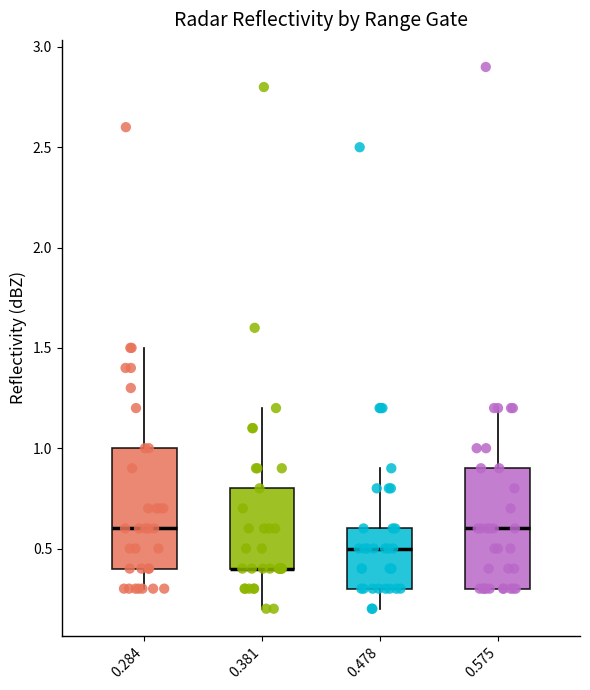

Where does the upper whisker of the box at x = 0.284 end on the y-axis? The values are not printed on the chart, so give them approximately, as read against the axis.

1.5